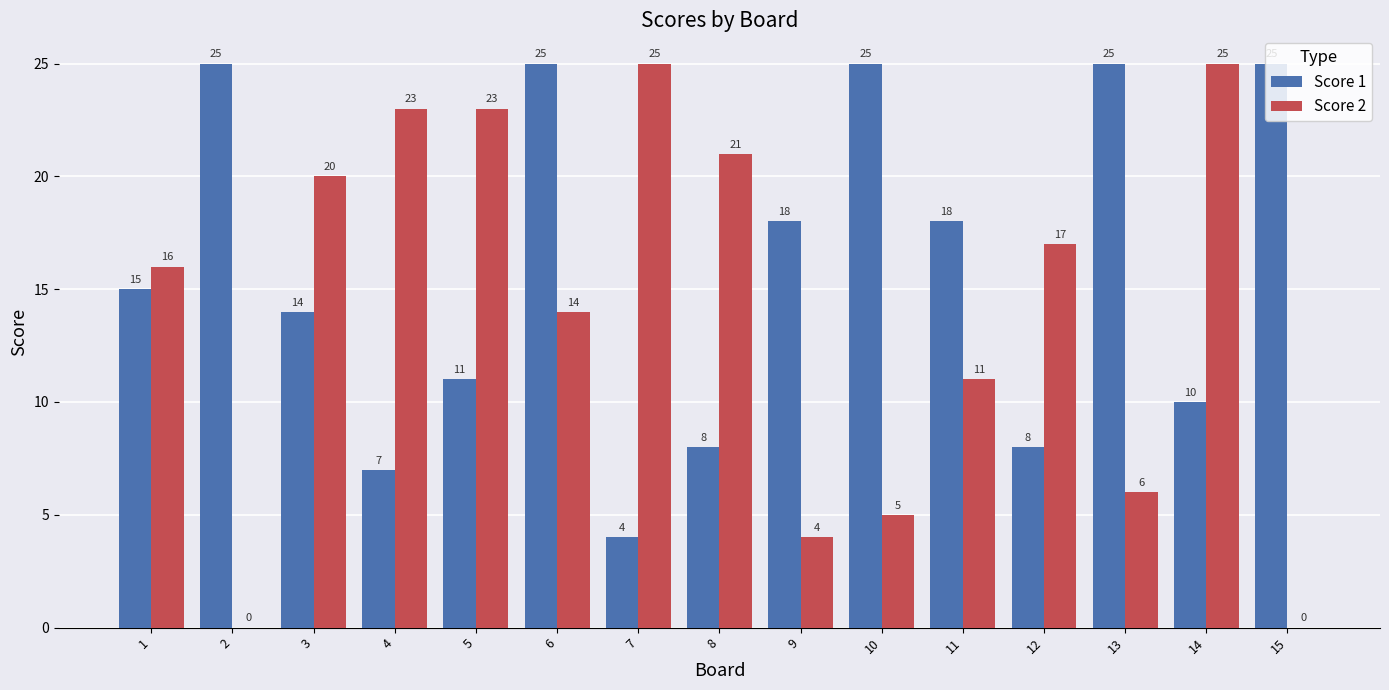

What is the maximum value shown in the chart?

25